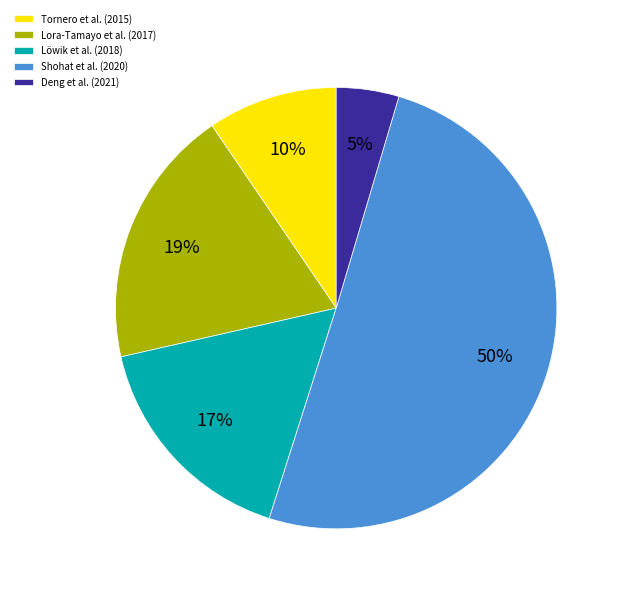

Between Shohat et al. (2020) and Tornero et al. (2015), which is larger?

Shohat et al. (2020)